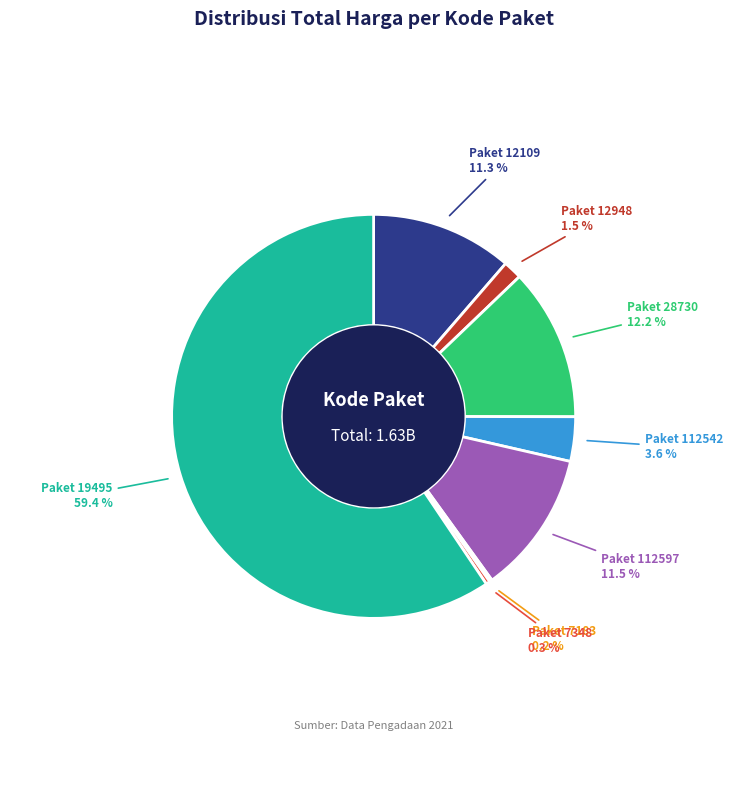

Which has a higher value, Paket 12948 or Paket 28730?

Paket 28730